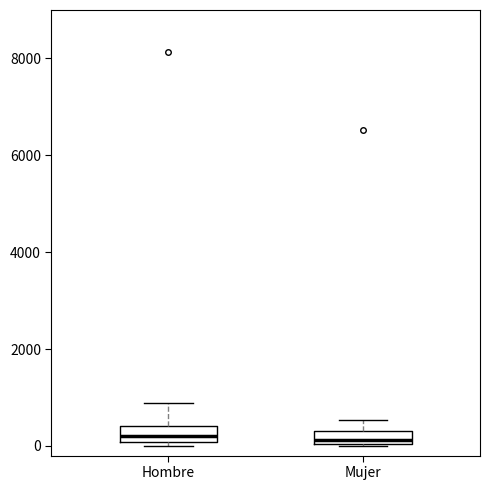

Where is the upper edge of the box for Hombre on the y-axis? The values are not printed on the chart, so give them approximately, as read against the axis.

400